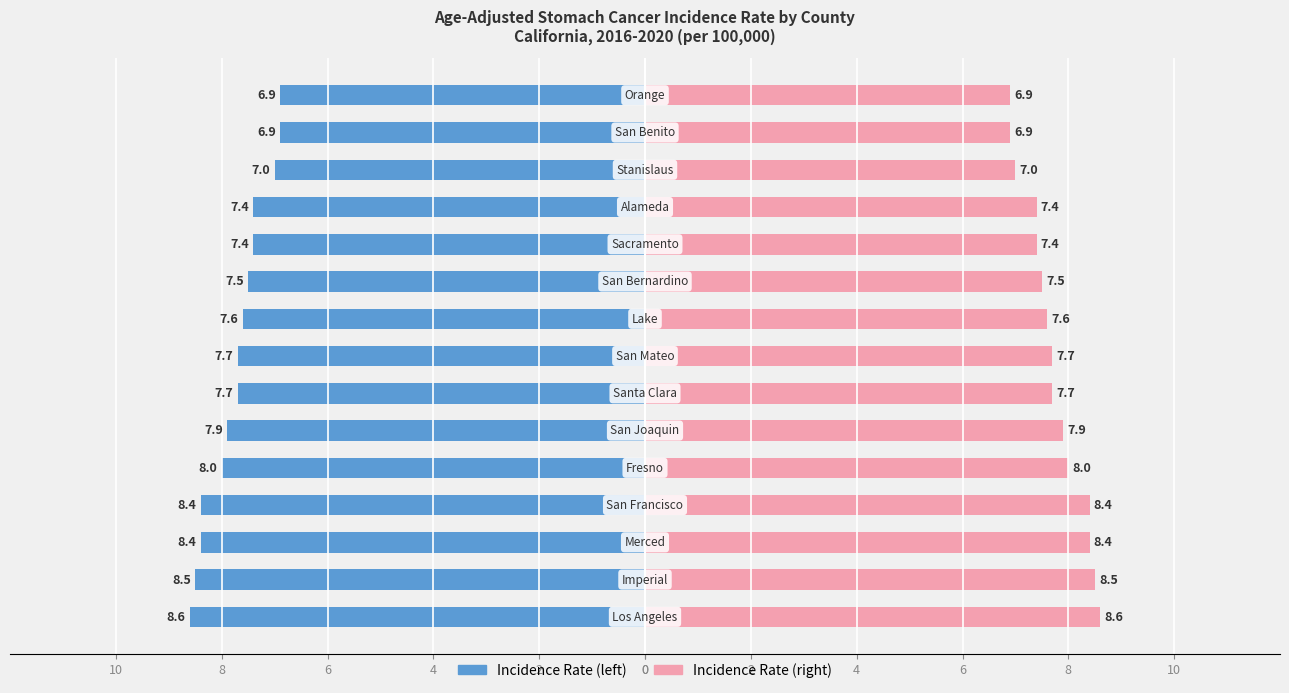

What is the difference between the maximum and minimum values in the Rate series?

1.7